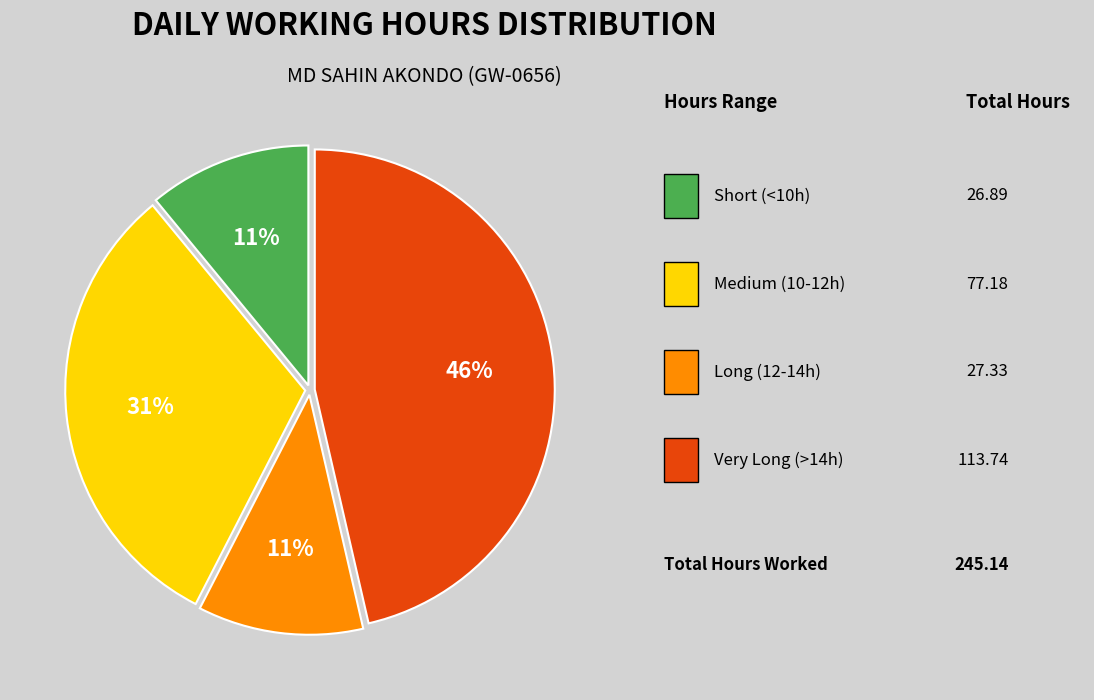

To the nearest percent, what is the difference between the largest and smallest slice percentages?

35%